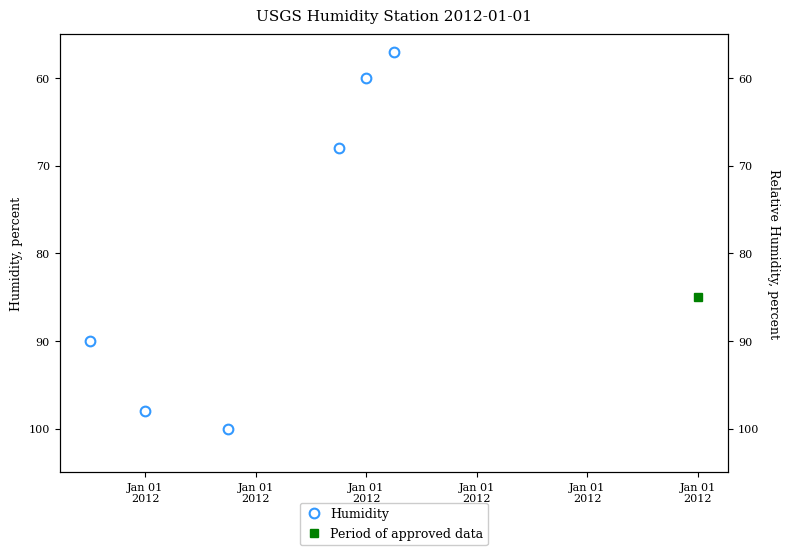

Does the chart display data point markers on the line(s)?

Yes